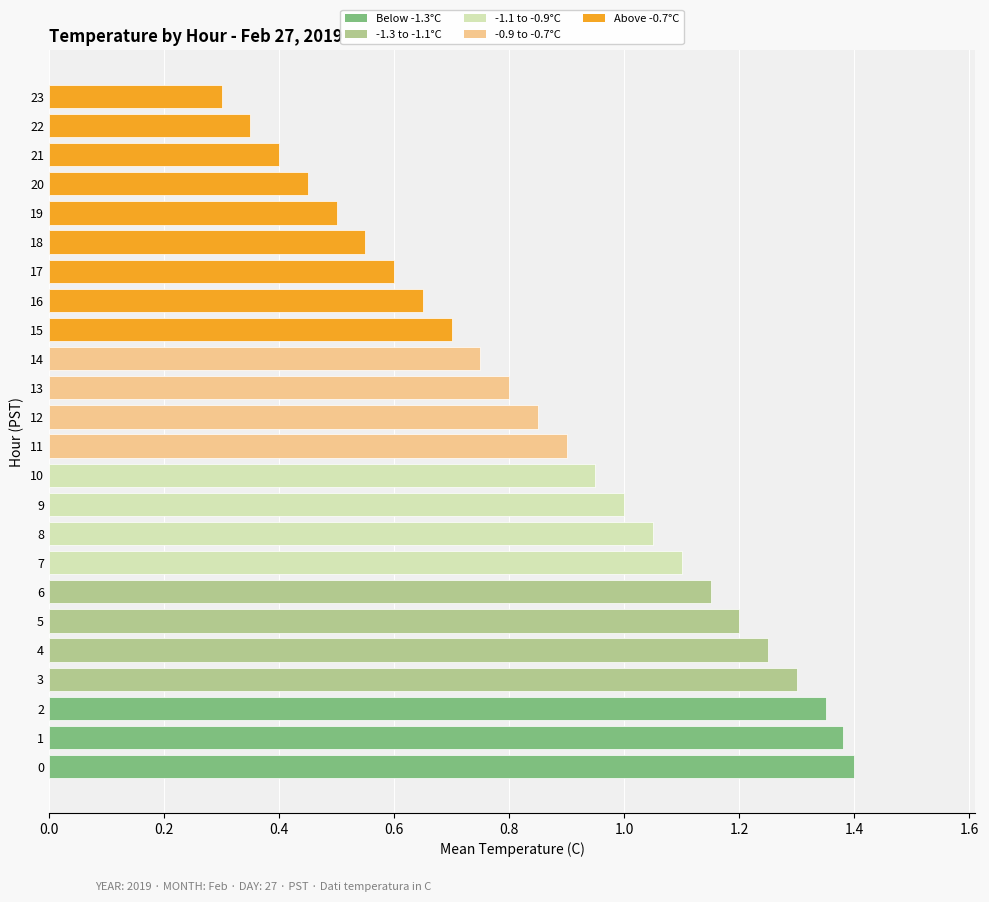

Rank the categories by value from highest to lowest.

0, 1, 2, 3, 4, 5, 6, 7, 8, 9, 10, 11, 12, 13, 14, 15, 16, 17, 18, 19, 20, 21, 22, 23